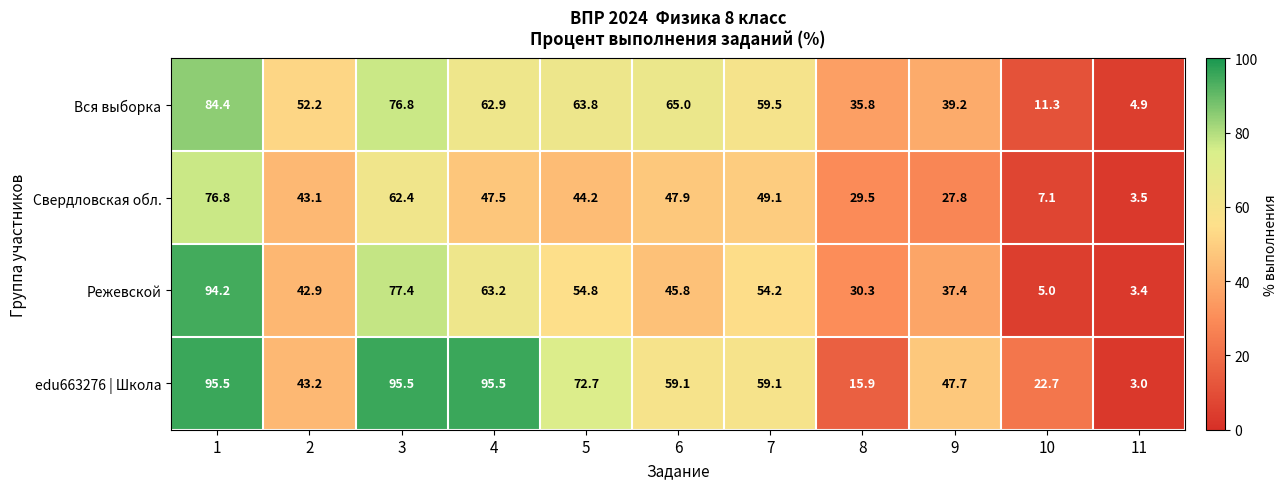

List the series in order of their peak value, lowest first.

Свердловская обл., Вся выборка, Режевской, edu663276 | Школа